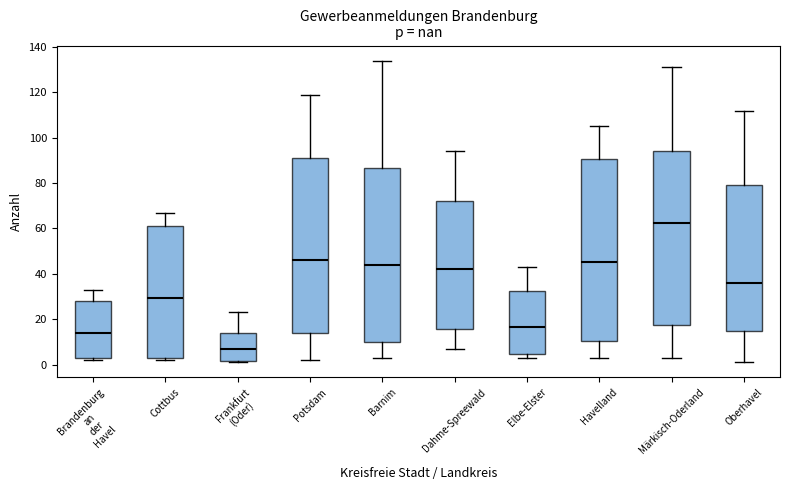

Which box has the lowest median line?

Frankfurt (Oder)